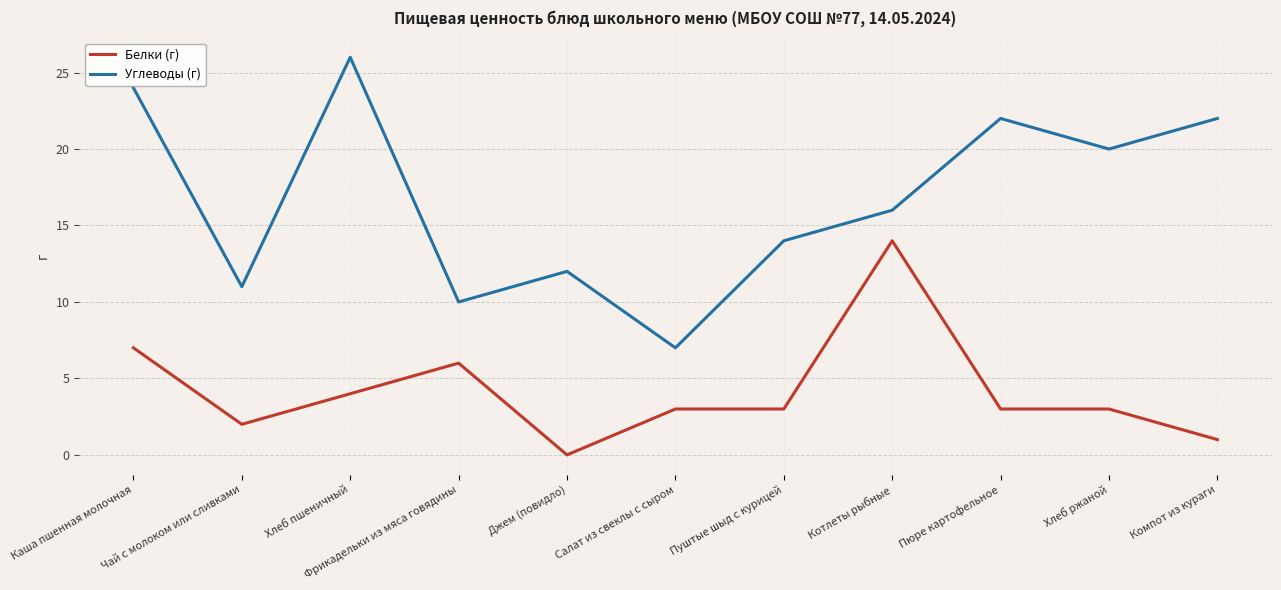

What are all the series names shown in the legend?

Белки (г), Углеводы (г)